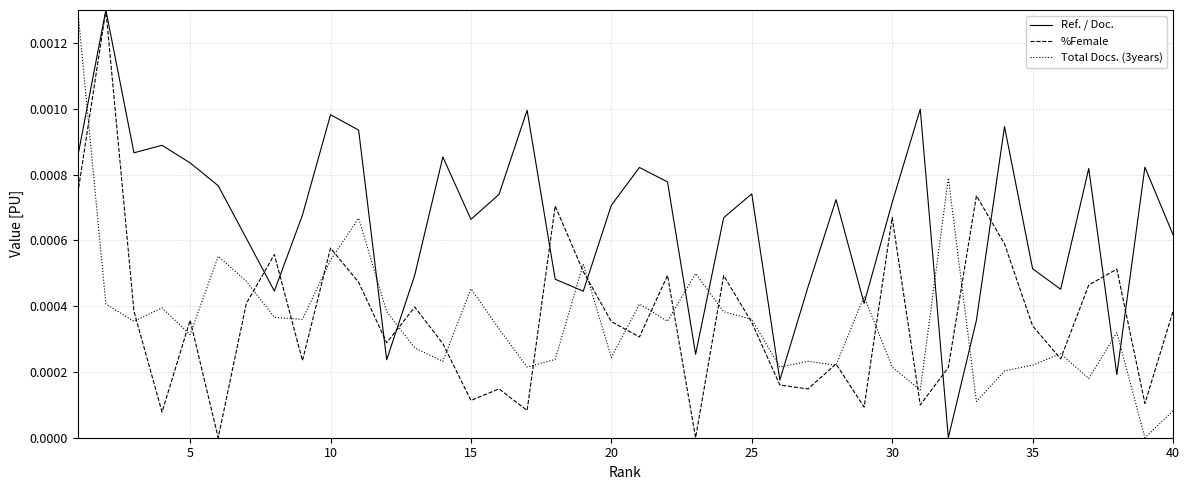

After their last crossing, which series has the higher values: Ref. / Doc. or Total Docs. (3years)?

Ref. / Doc.